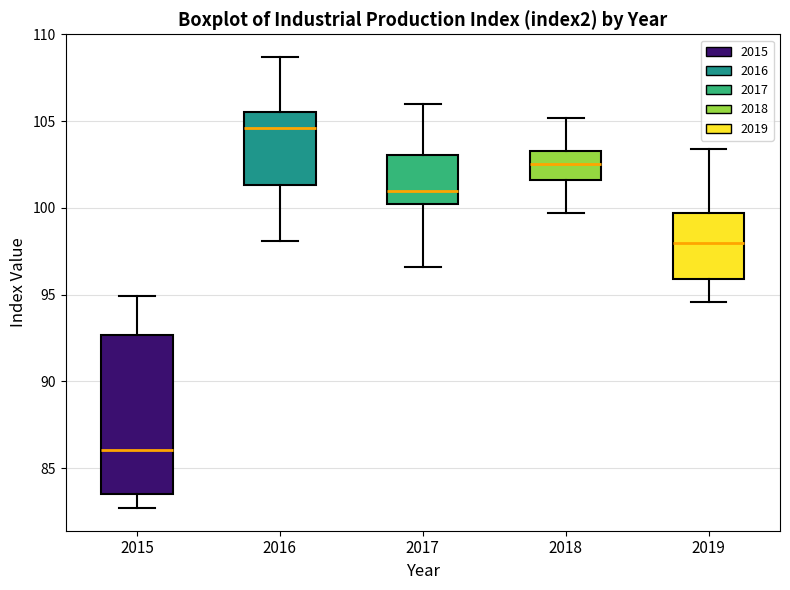

Reading left to right, transcribe this box plot: for each box, give where its median line is, the range the box spans, and where its two whiskers end, as read against the y-axis. The values are not printed on the chart, so give them approximately, as read against the axis.

2015: median 86.0, box 83.5 to 92.5, whiskers 82.5 to 95.0
2016: median 104.5, box 101.5 to 105.5, whiskers 98.0 to 108.5
2017: median 101.0, box 100.0 to 103.0, whiskers 96.5 to 106.0
2018: median 102.5, box 101.5 to 103.5, whiskers 99.5 to 105.0
2019: median 98.0, box 96.0 to 99.5, whiskers 94.5 to 103.5